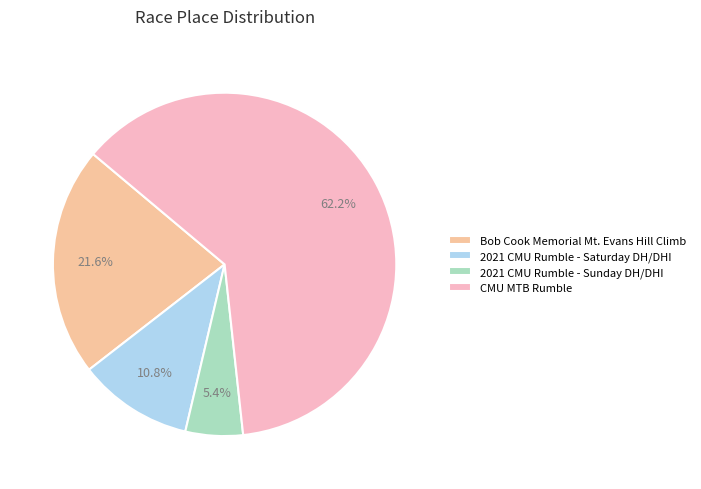

The Bob Cook Memorial Mt. Evans Hill Climb slice represents 22% of the pie. True or false?

True